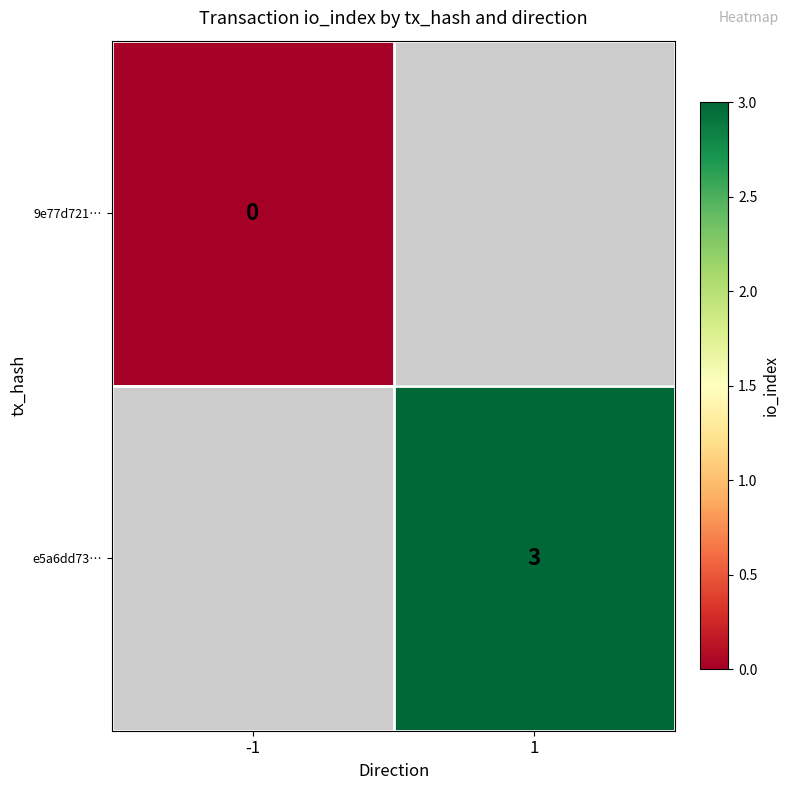

The value of e5a6dd73… at 1 is 5. True or false?

False